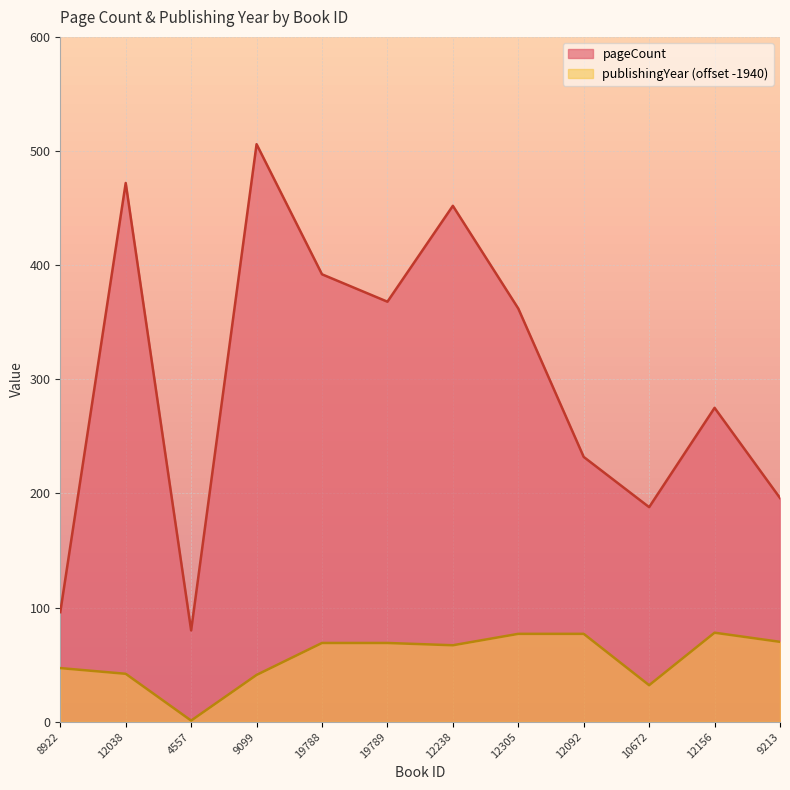

Rank the series at 8922 from lowest to highest value.

publishingYear (offset -1940), pageCount